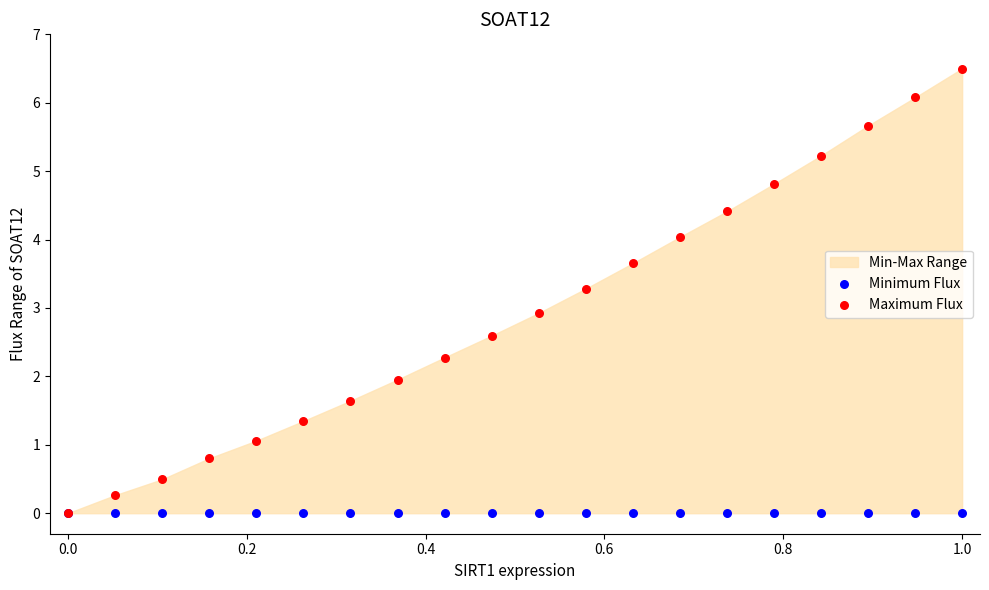

In the Maximum Flux series, what Y value is closest to 3?

2.9